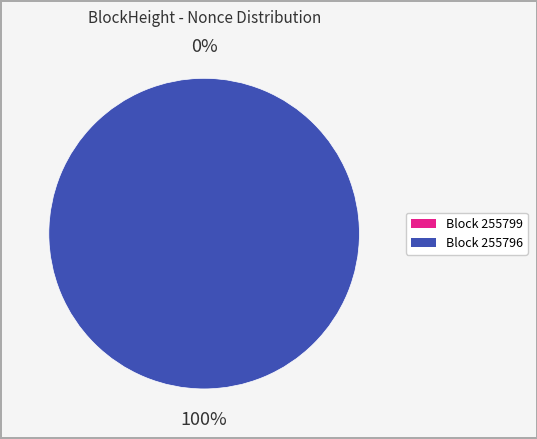

How many segments does this pie chart have?

2